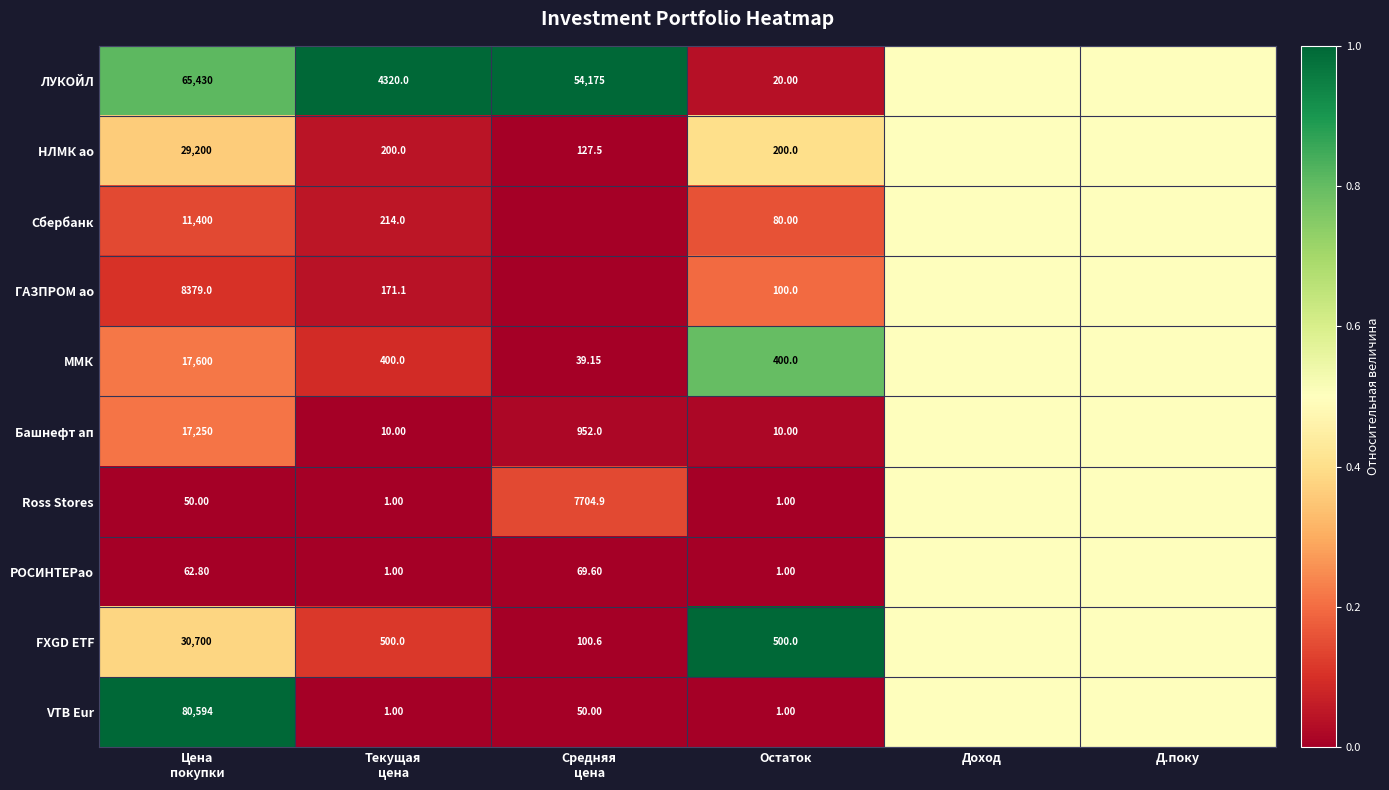

Is the value of ГАЗПРОМ ао at Д.поку greater than the value of Башнефт ап at Доход?

No